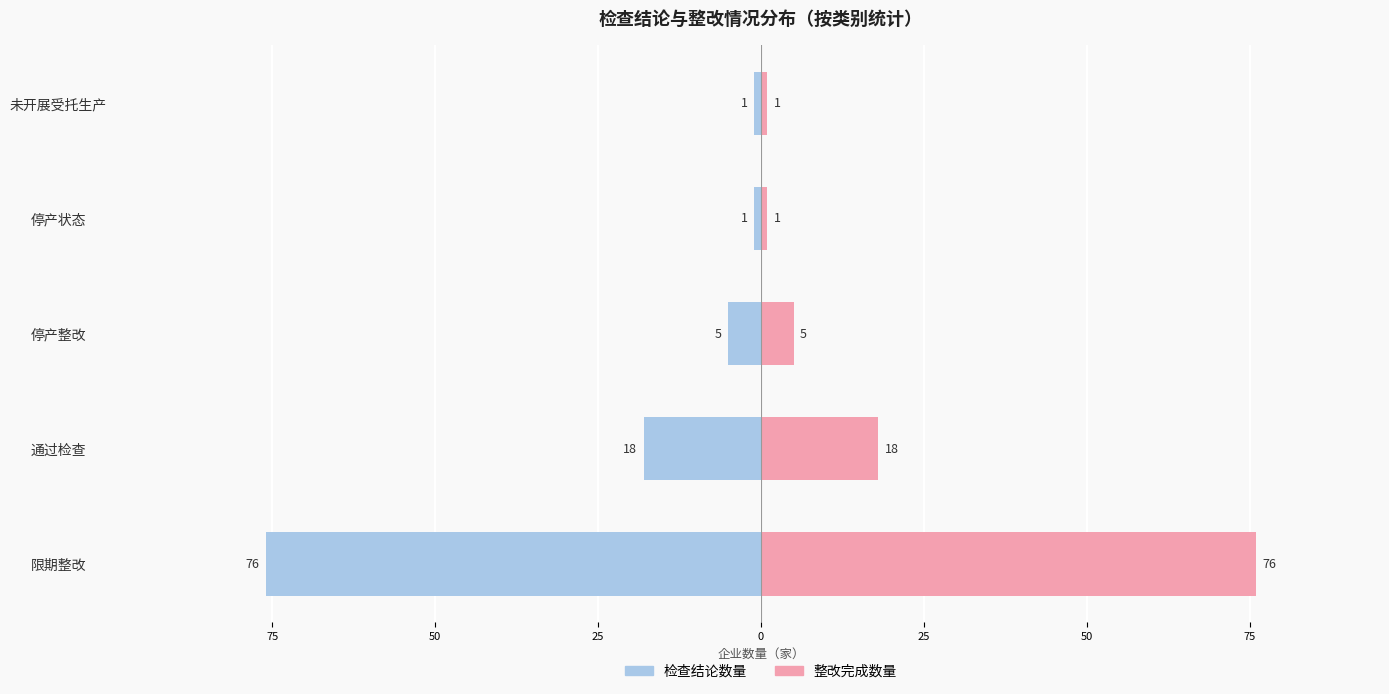

Reading left to right, extract all data points from this chart.

检查结论数量: -76	-18	-5	-1	-1
整改完成数量: 76	18	5	1	1